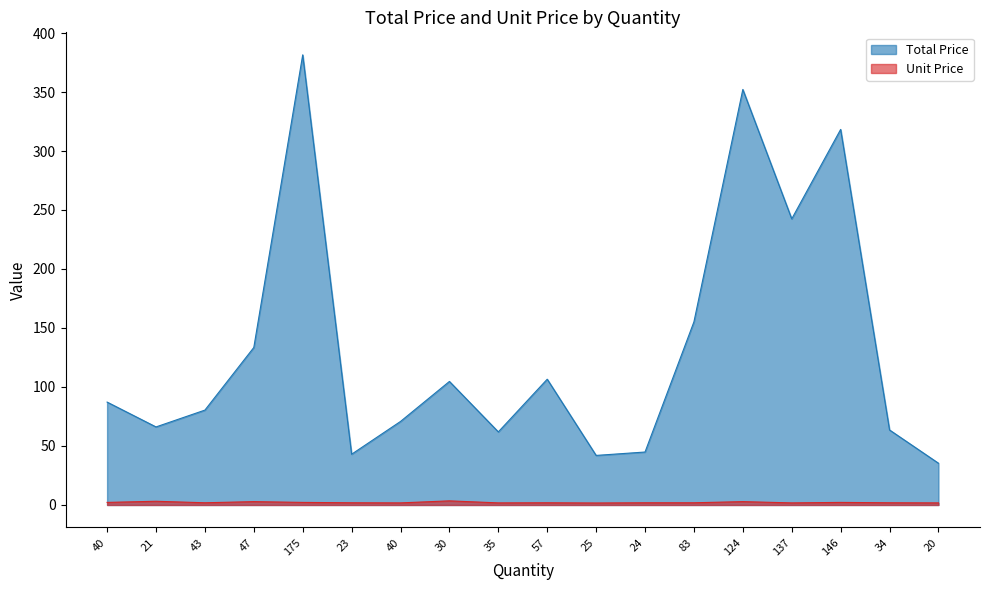

Rank the series by their average value, from highest to lowest.

Total Price, Unit Price